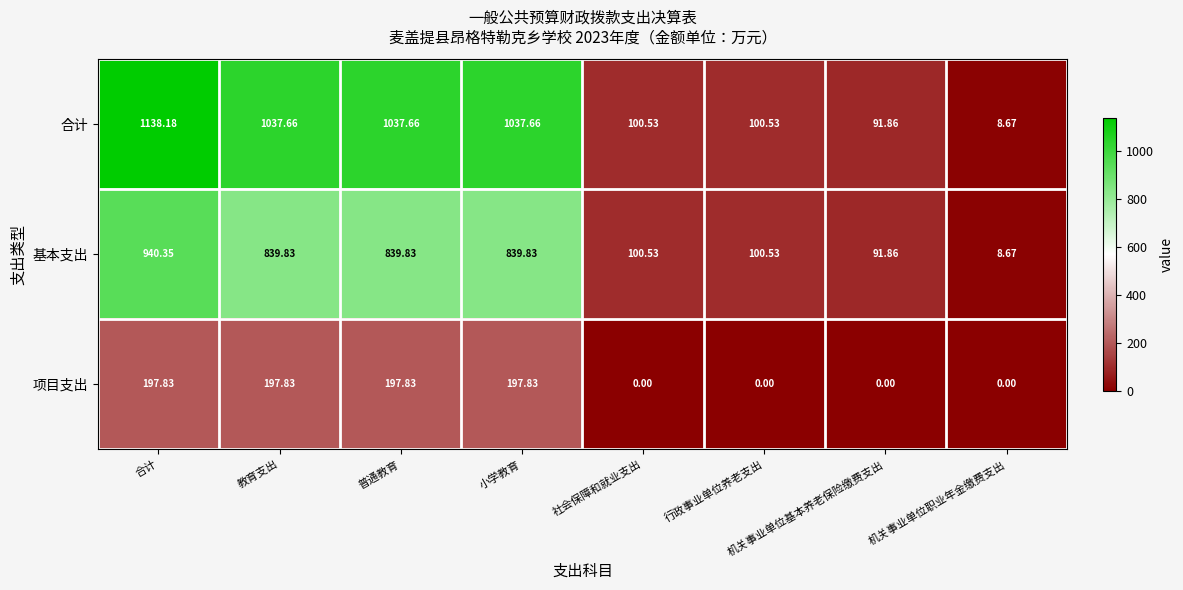

List the series in order of their peak value, lowest first.

项目支出, 基本支出, 合计